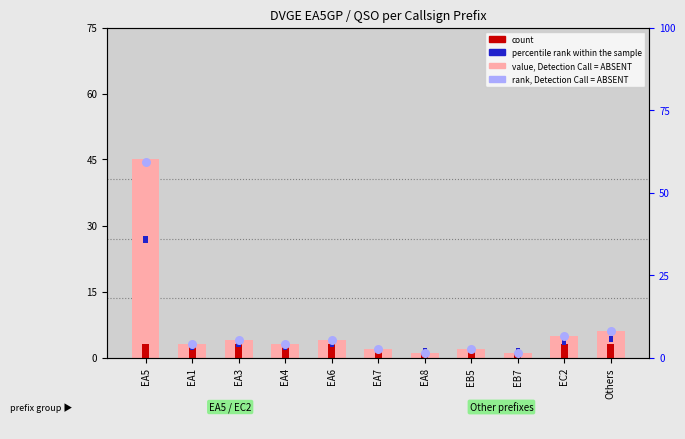

Is the value of value, Detection Call = ABSENT at EB7 greater than the value of count at EB7?

No